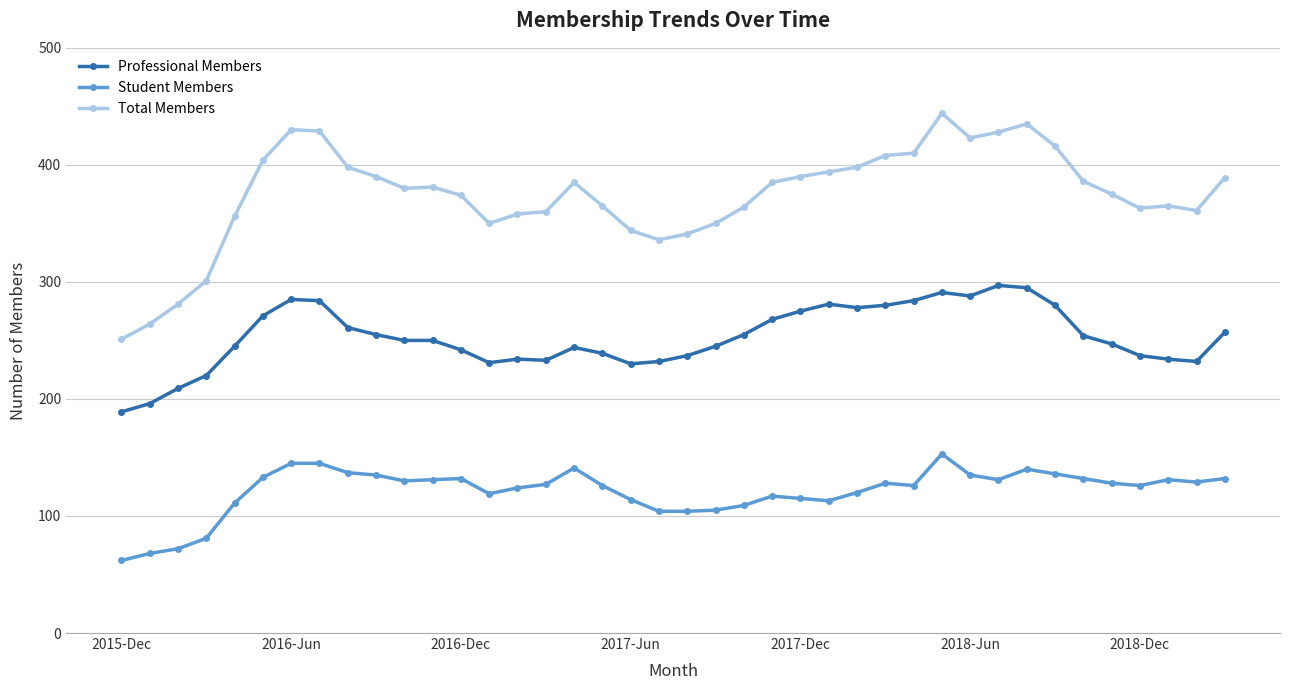

Which series has the widest spread of values?

Total Members